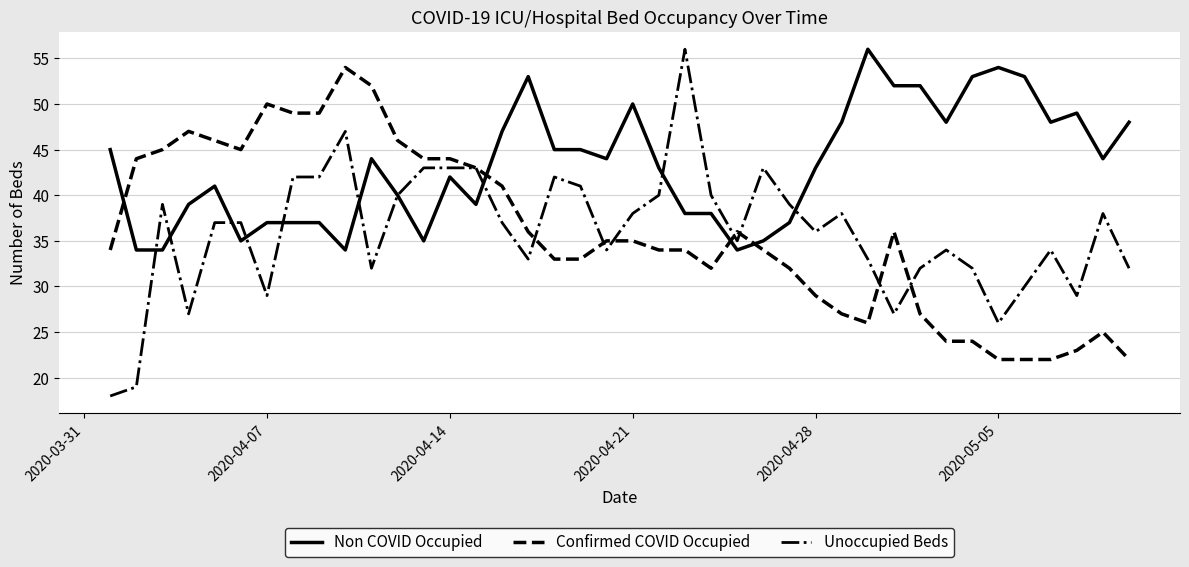

True or false: Confirmed COVID Occupied and Non COVID Occupied intersect in this chart.

True